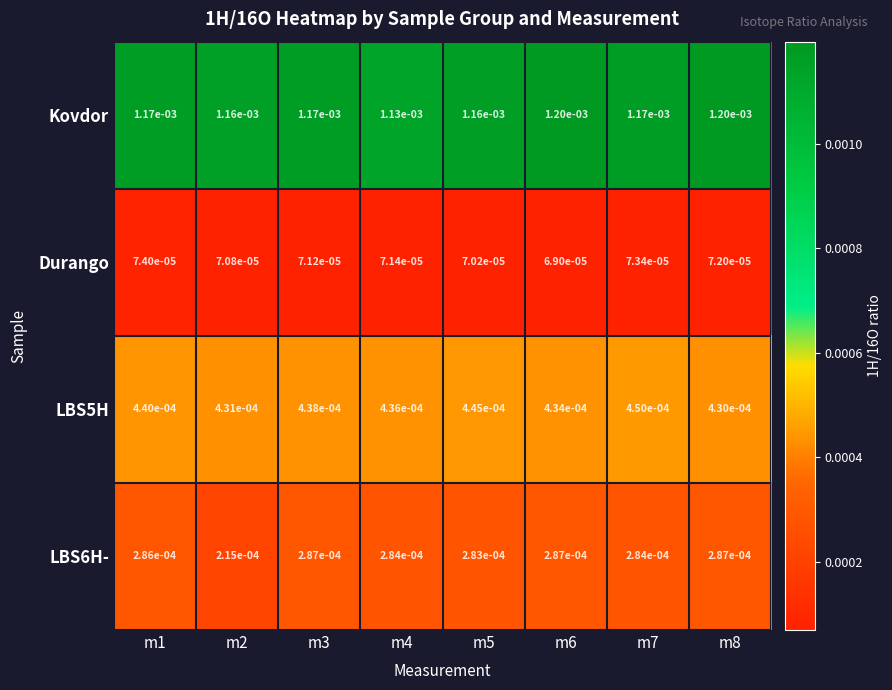

Which series has the largest total across all categories?

Kovdor